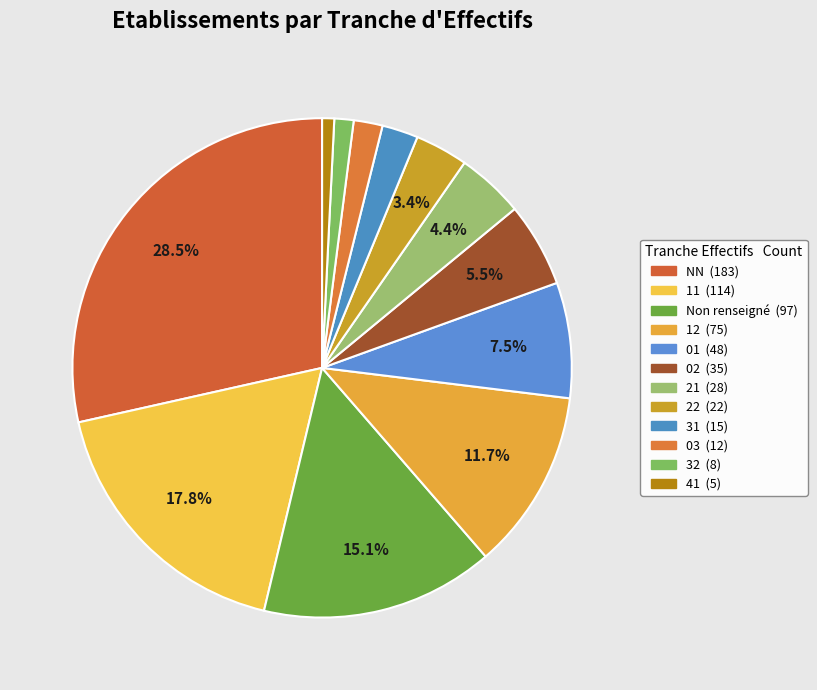

Count the number of slices in the pie.

12